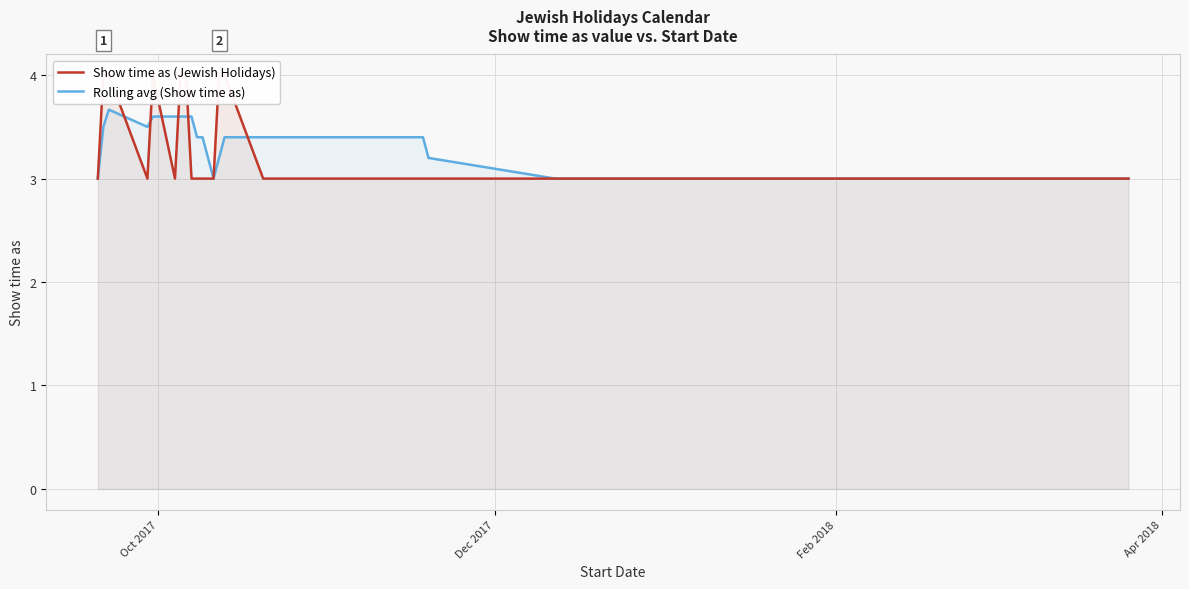

What is the value of the Show time as (Jewish Holidays) point at the 18th from the left?

3.0